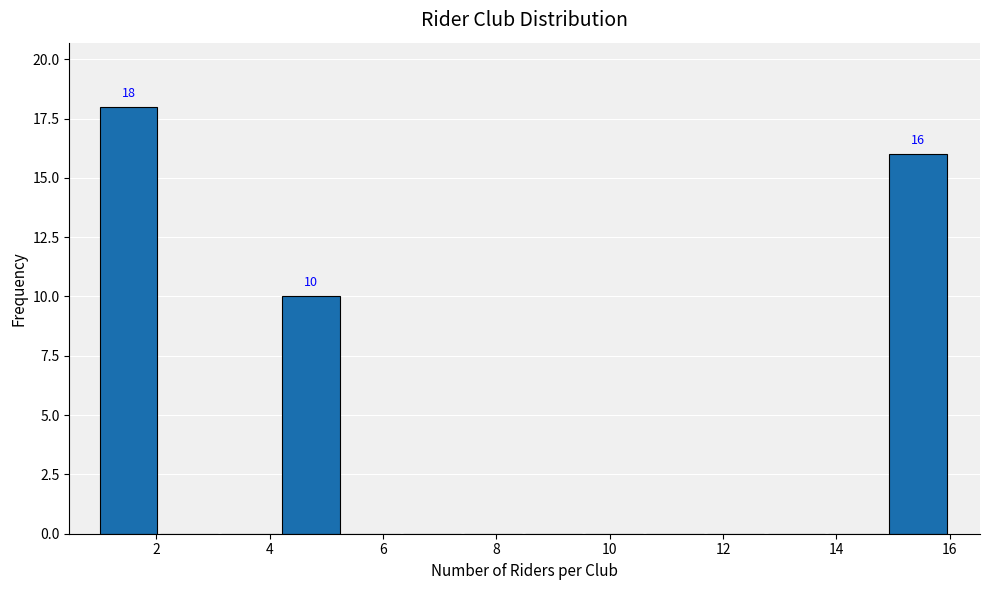

Over which range of the x-axis is the bar tallest?

1.0 to 2.0